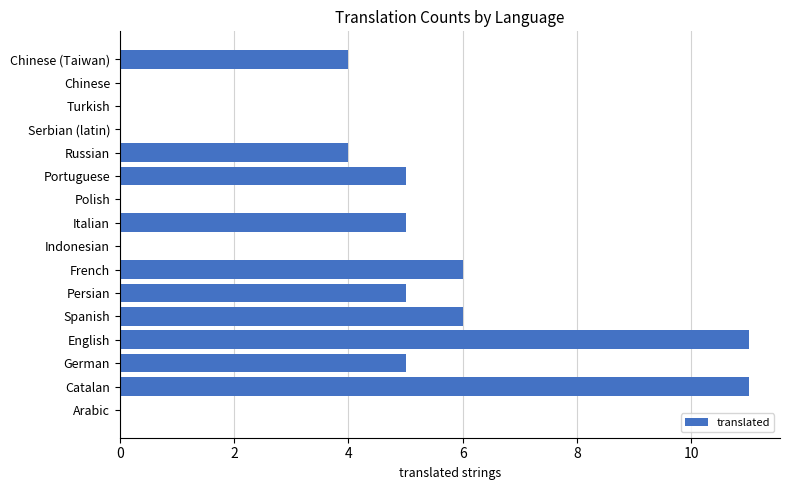

Between Russian and Turkish, which is larger?

Russian